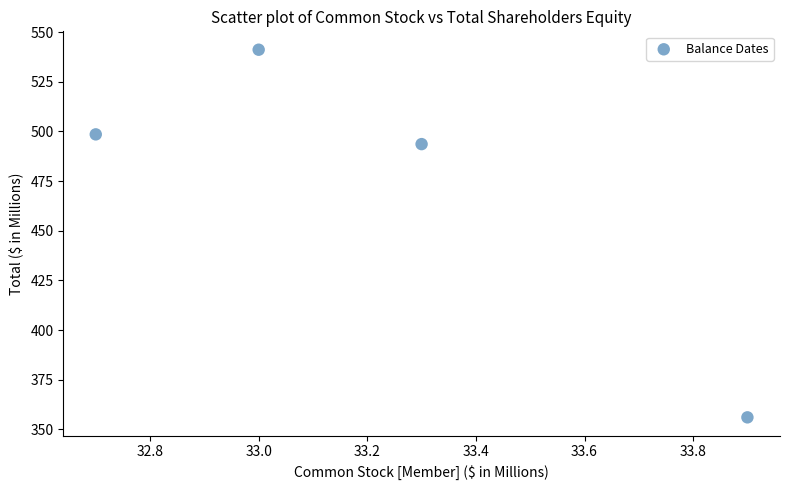

What Y value in the scatter plot is closest to 448?

493.6